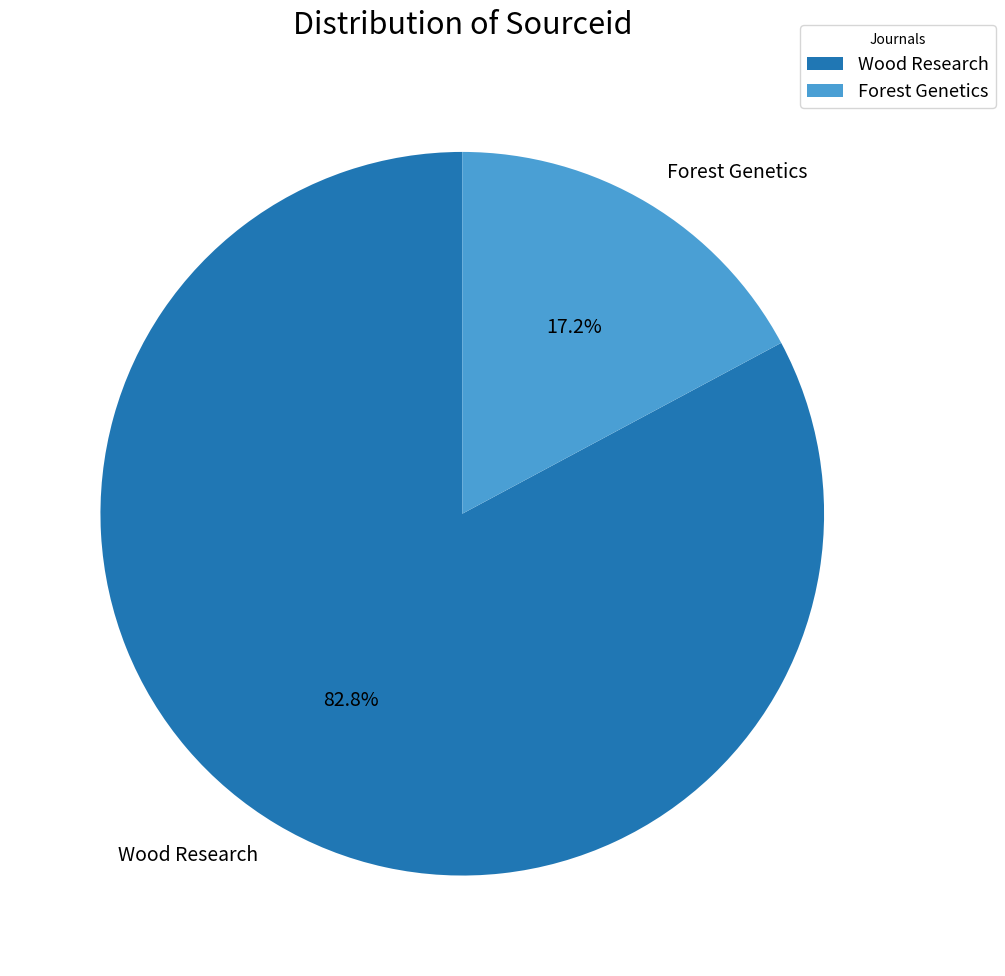

Between Wood Research and Forest Genetics, which is larger?

Wood Research